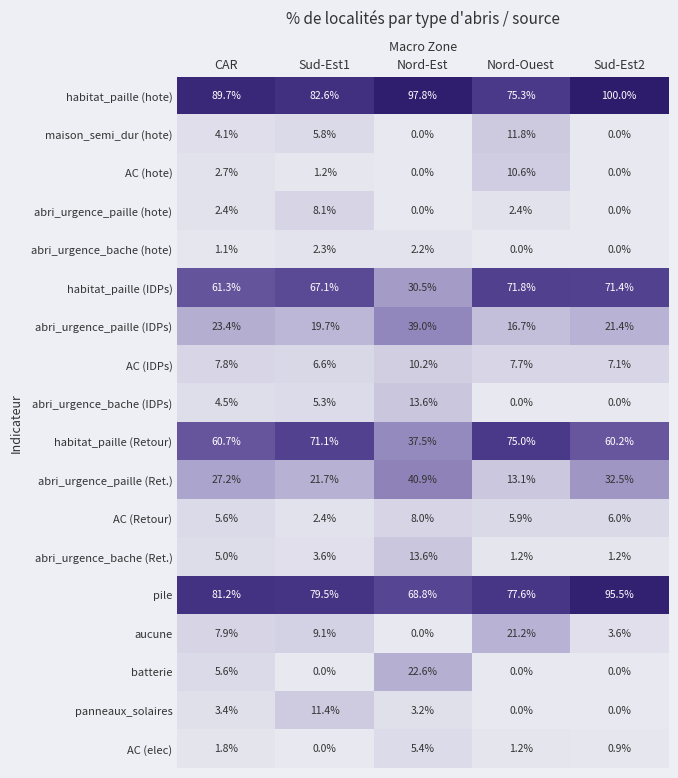

Is it true that panneaux_solaires equals 5.9 at CAR?

False